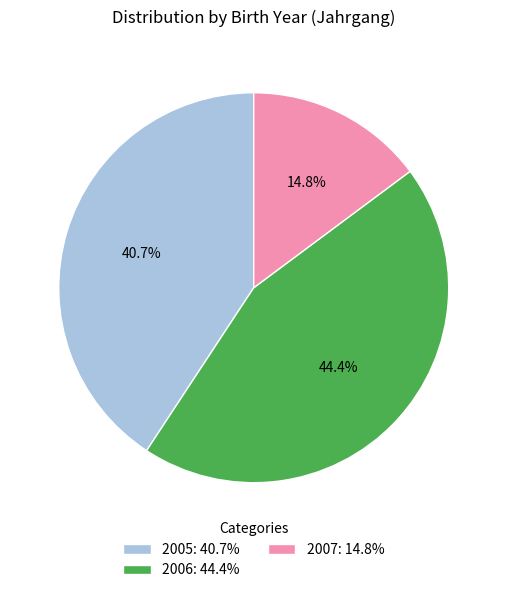

To the nearest percent, what percentage of the pie is 2007?

15%